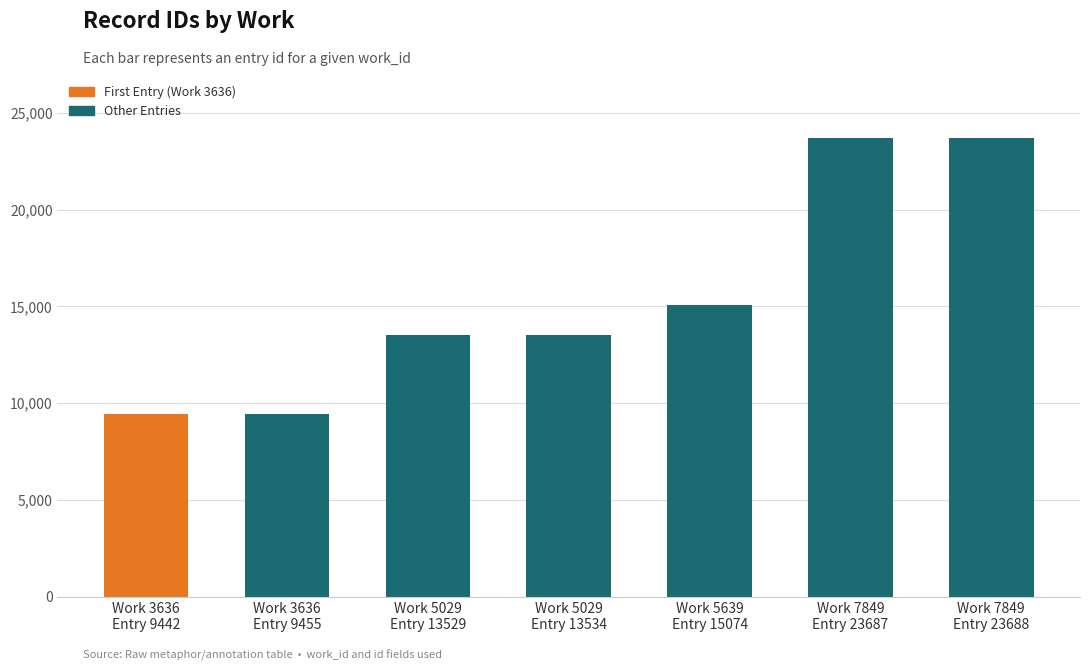

What position from the right is Work 7849
Entry 23687?

2